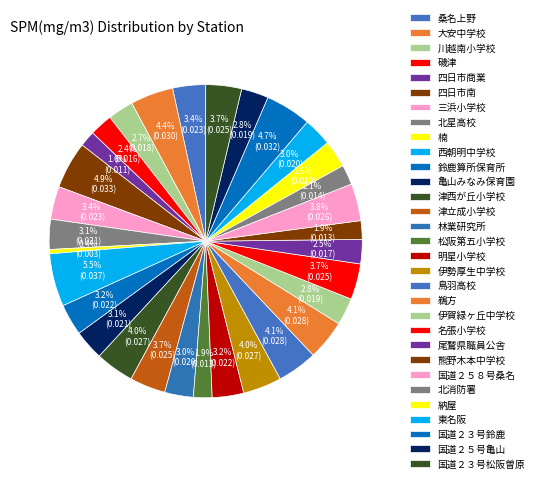

Count the number of slices in the pie.

31